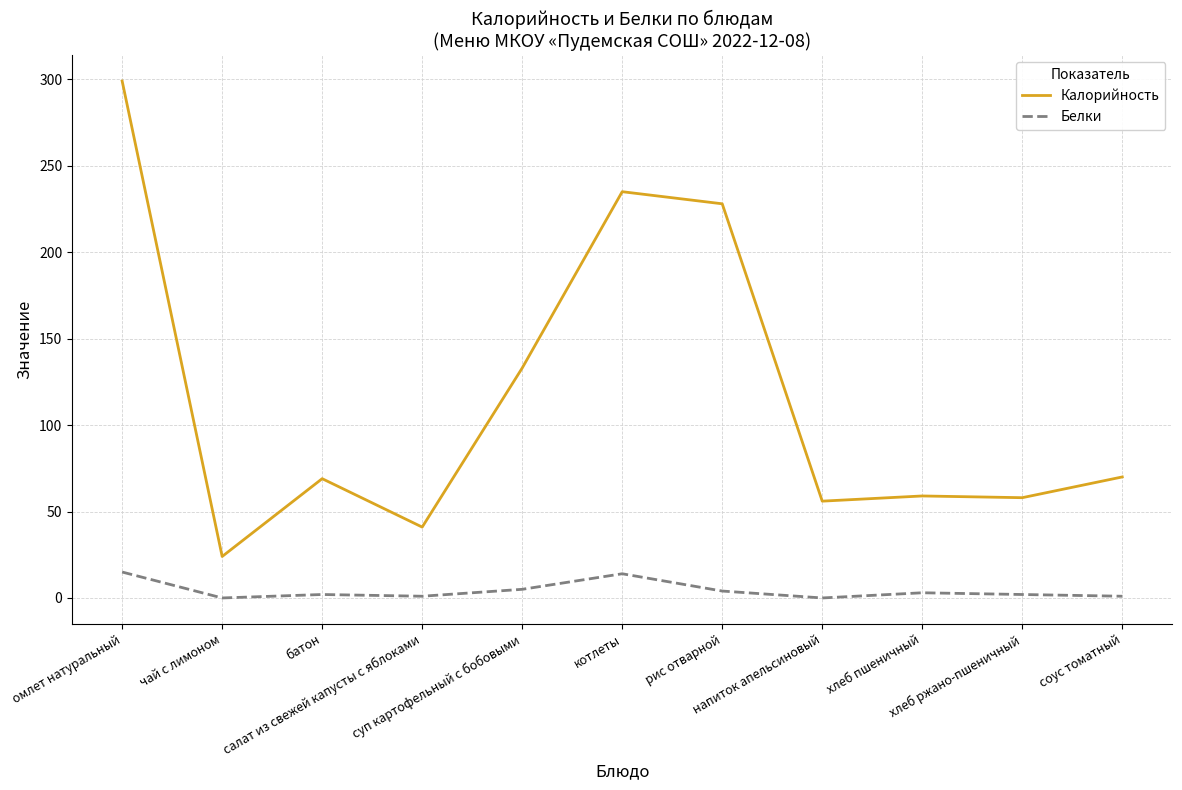

True or false: Белки and Калорийность cross at least once.

False